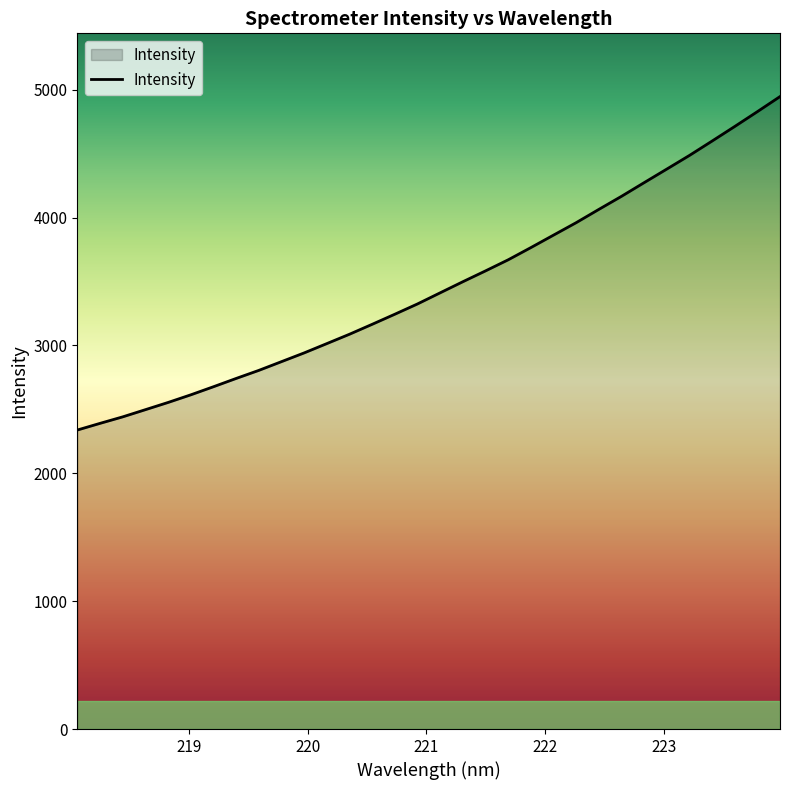

What is the difference between the maximum and minimum values?

2608.1